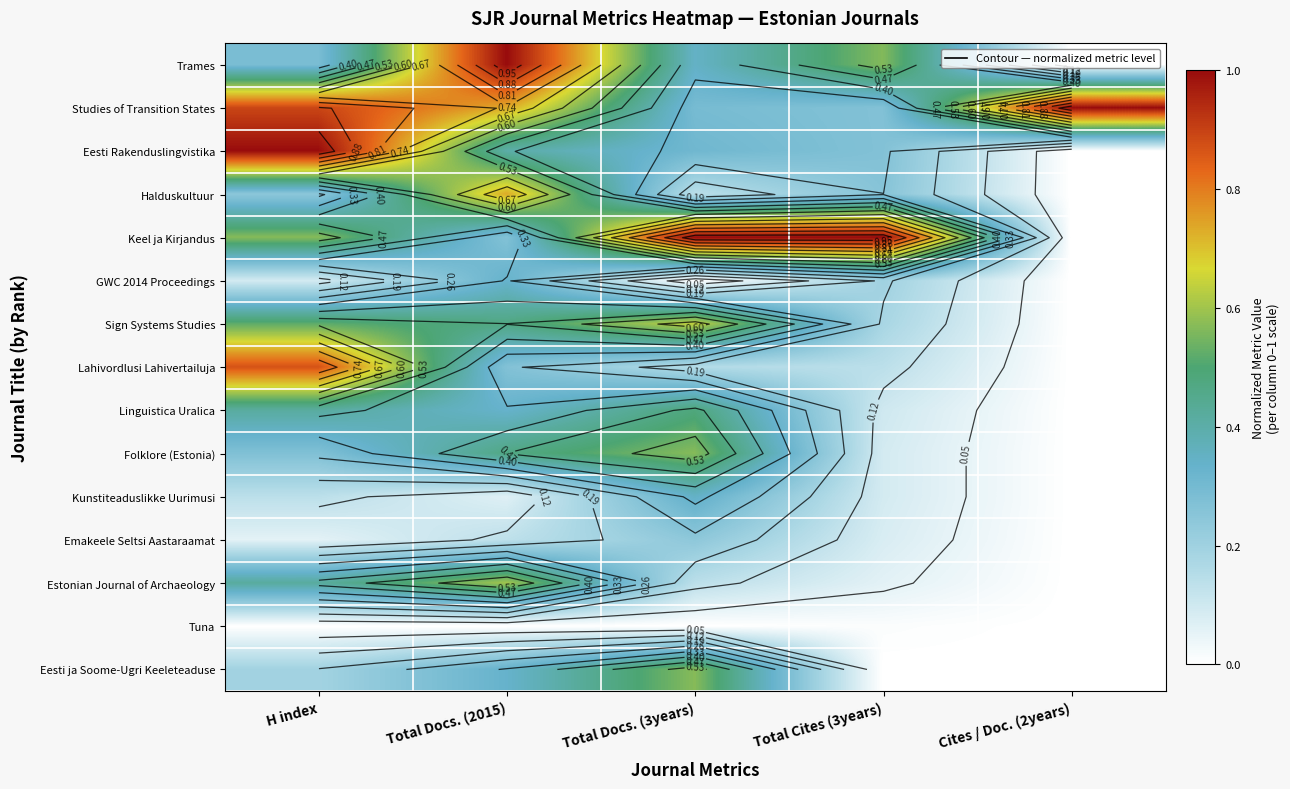

Which has a higher value, Cites / Doc. (2years) or Total Cites (3years)?

Total Cites (3years)